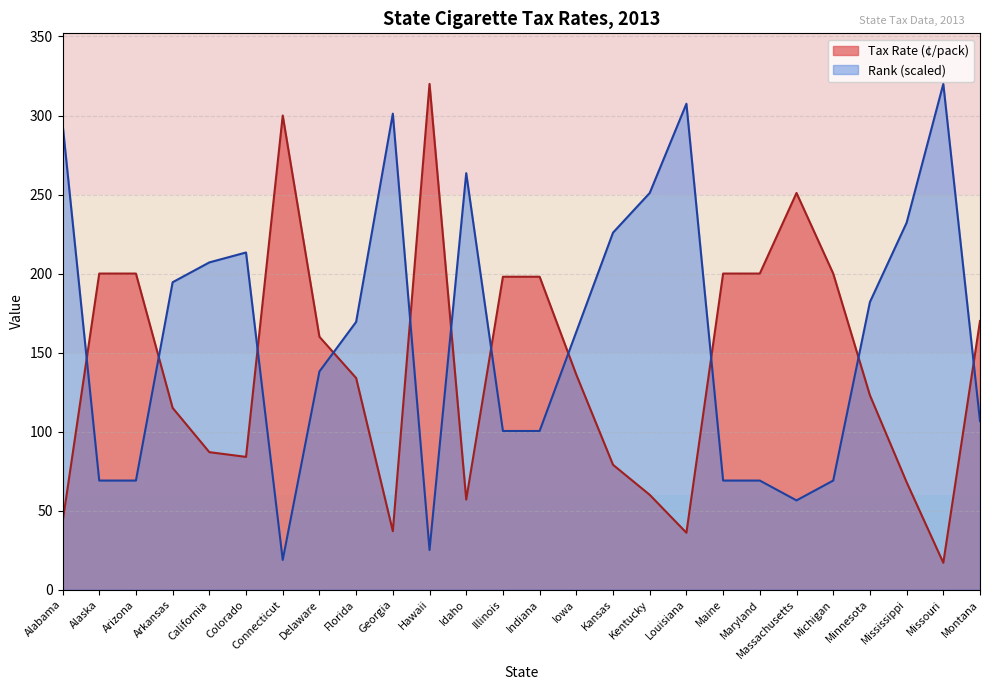

Rank the series by their average value, from highest to lowest.

Rank (scaled), Tax Rate (¢/pack)